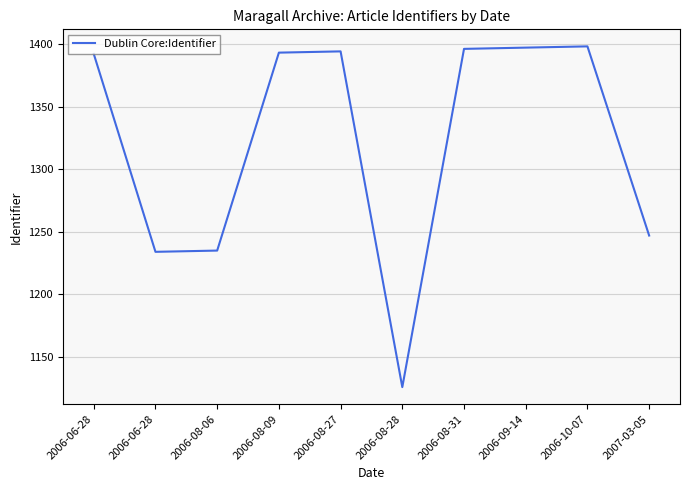

List the labels in order of value, smallest first.

2006-08-28, 2006-06-28, 2006-08-06, 2007-03-05, 2006-06-28, 2006-08-09, 2006-08-27, 2006-08-31, 2006-09-14, 2006-10-07